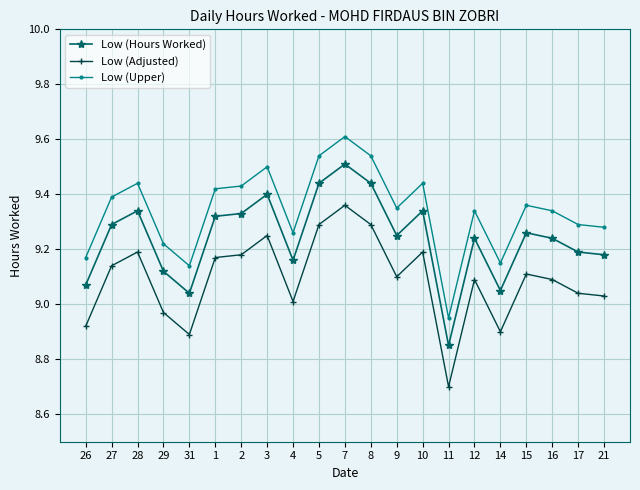

Rank the series by their maximum value, from highest to lowest.

Low (Upper), Low (Hours Worked), Low (Adjusted)